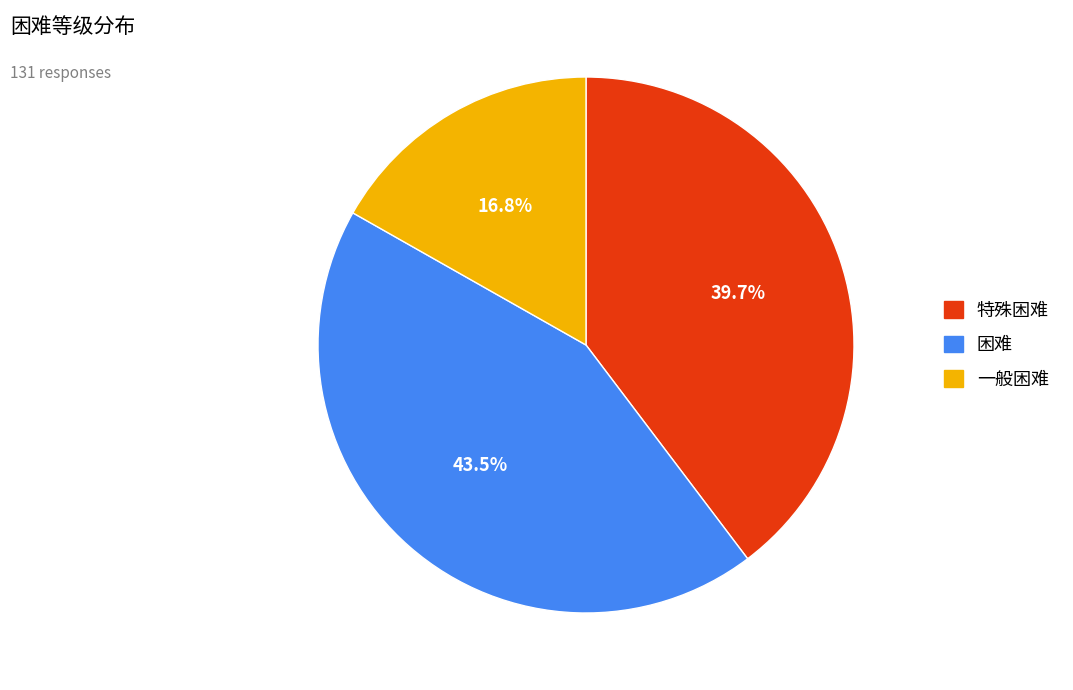

To the nearest percent, what is the difference between the largest and smallest slice percentages?

27%